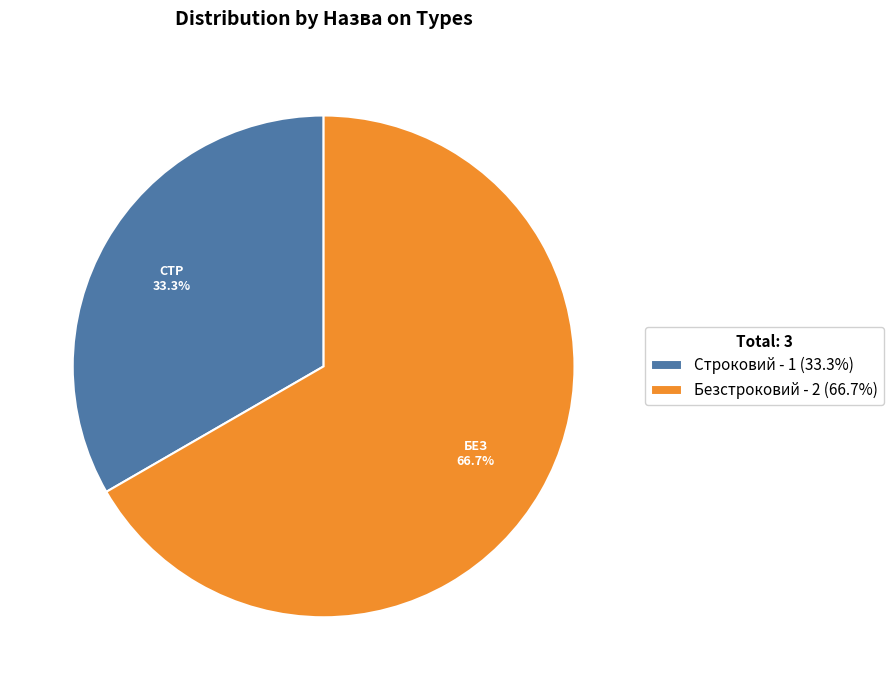

How many segments does this pie chart have?

2